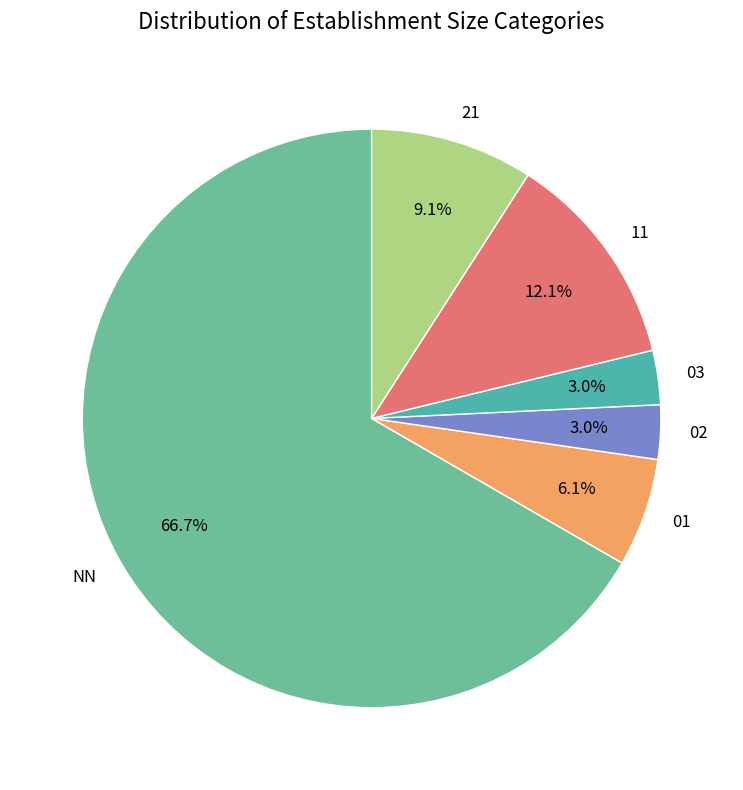

What percentage is NOT represented by 21?

90.9%